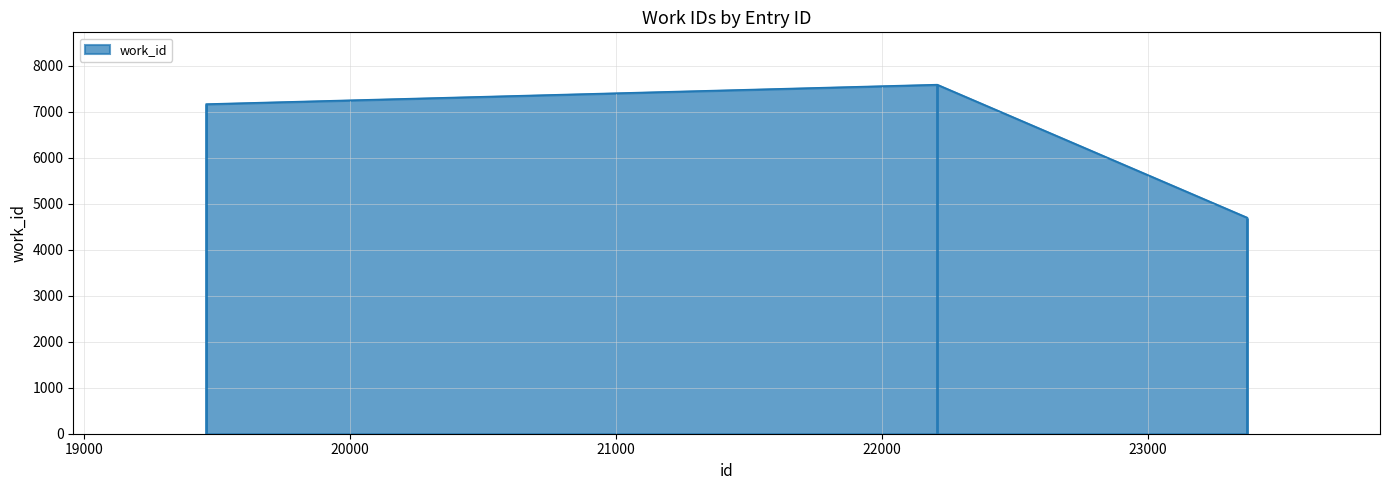

What is the value of the 1st point from the left?

7170